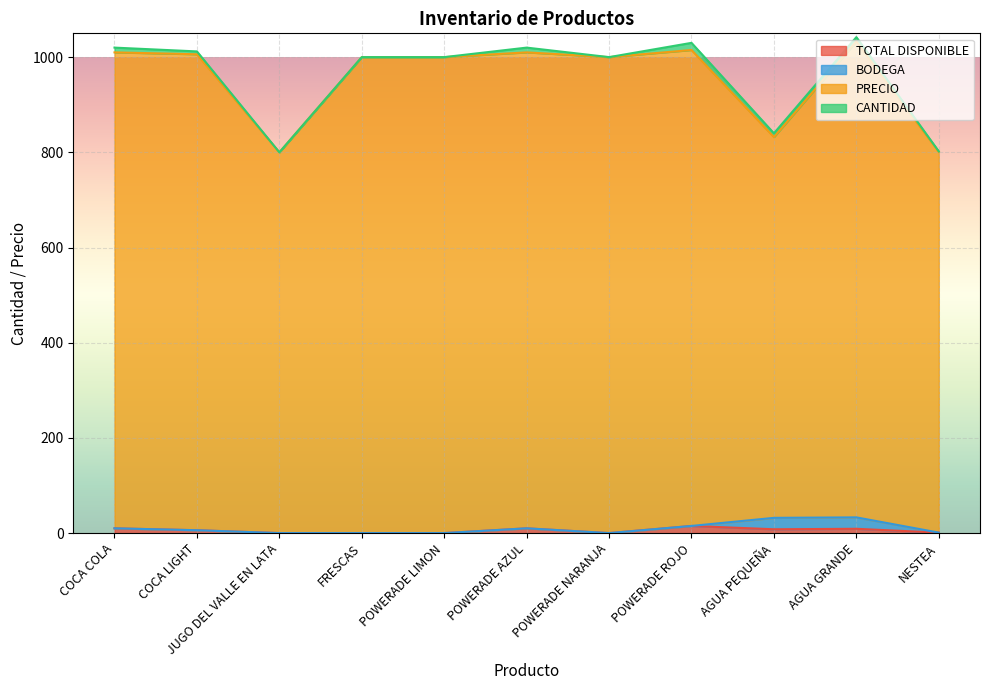

How many categories are shown in the chart?

11